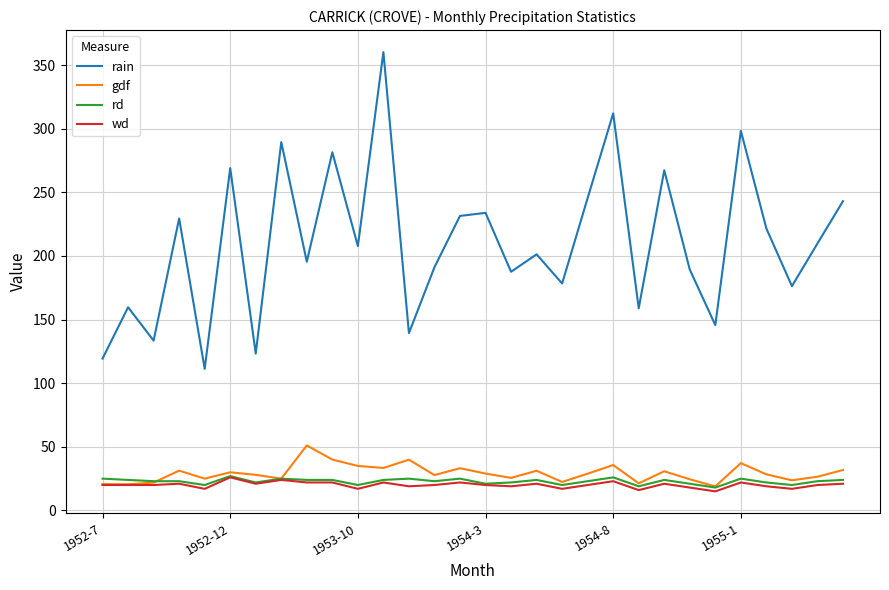

Which series has the widest spread of values?

rain